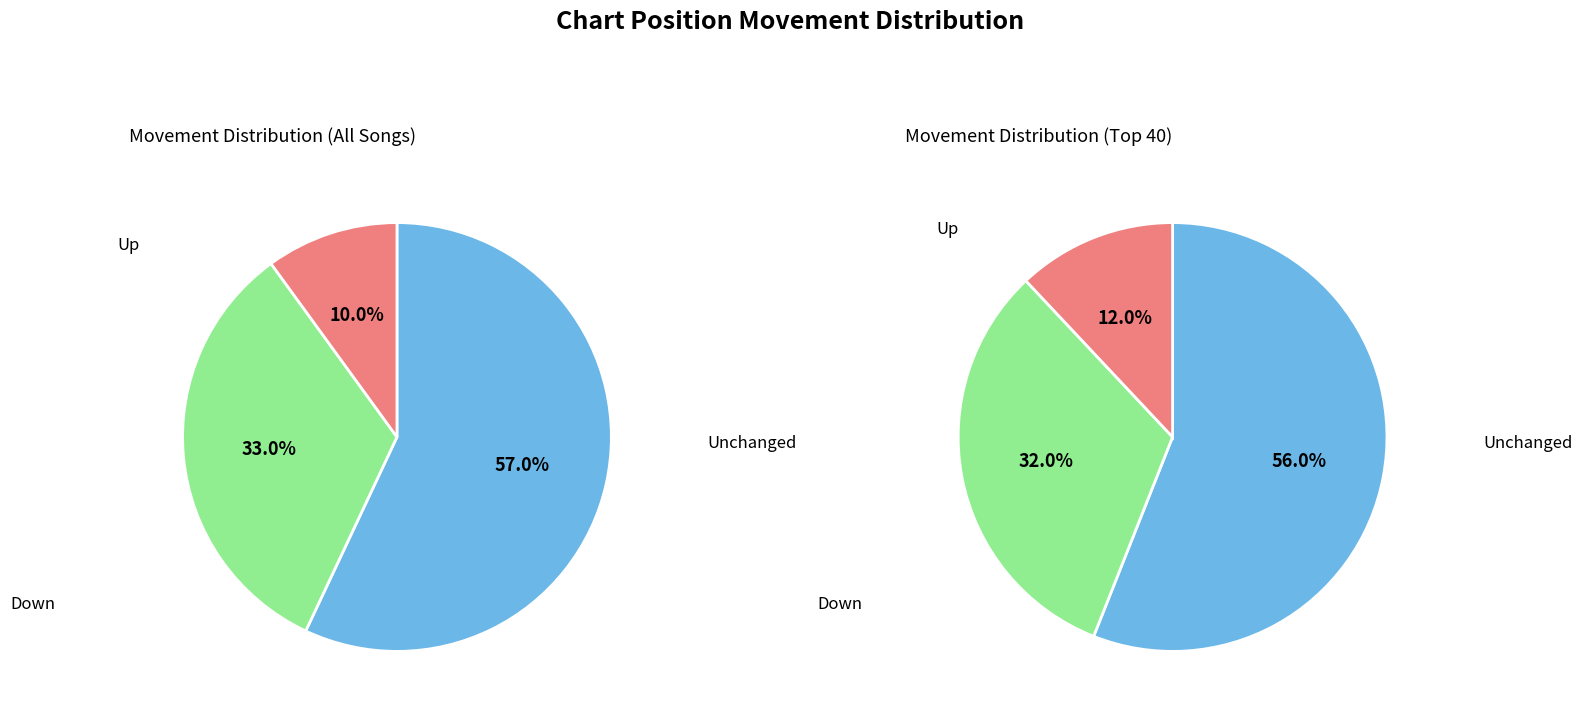

Count the number of slices in the pie.

3